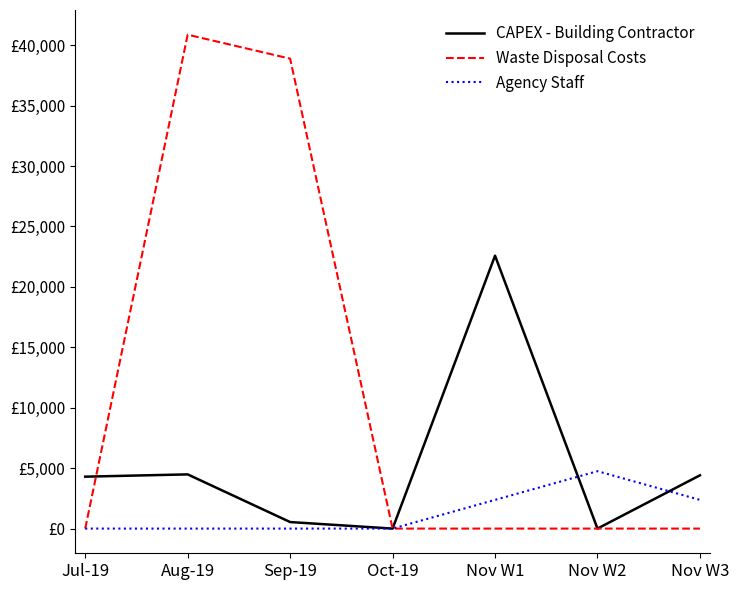

Does the chart display data point markers on the line(s)?

No